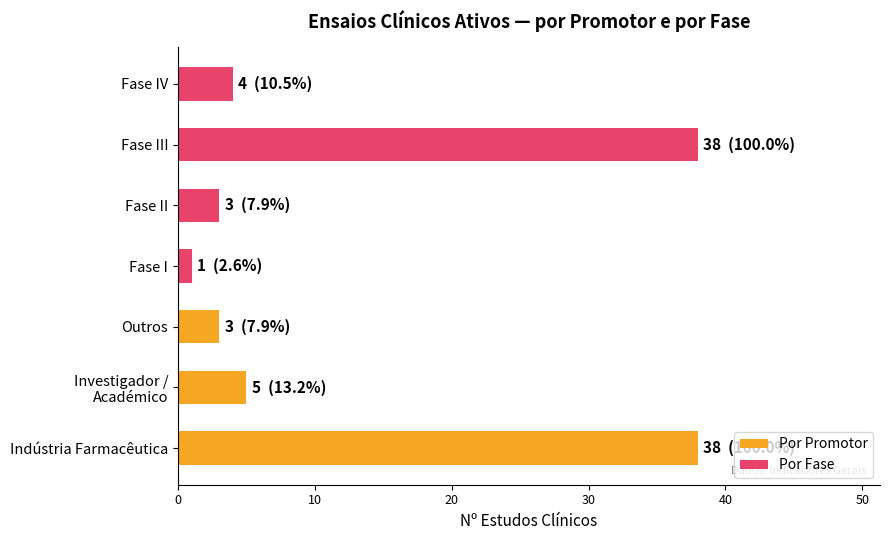

How many distinct data groups are displayed?

1